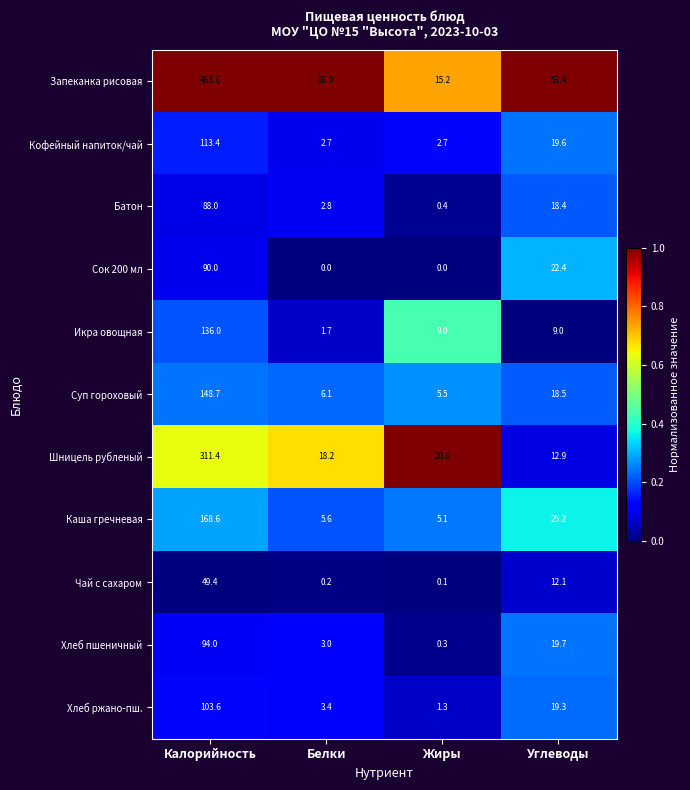

Which series has the largest range (max minus min)?

Запеканка рисовая